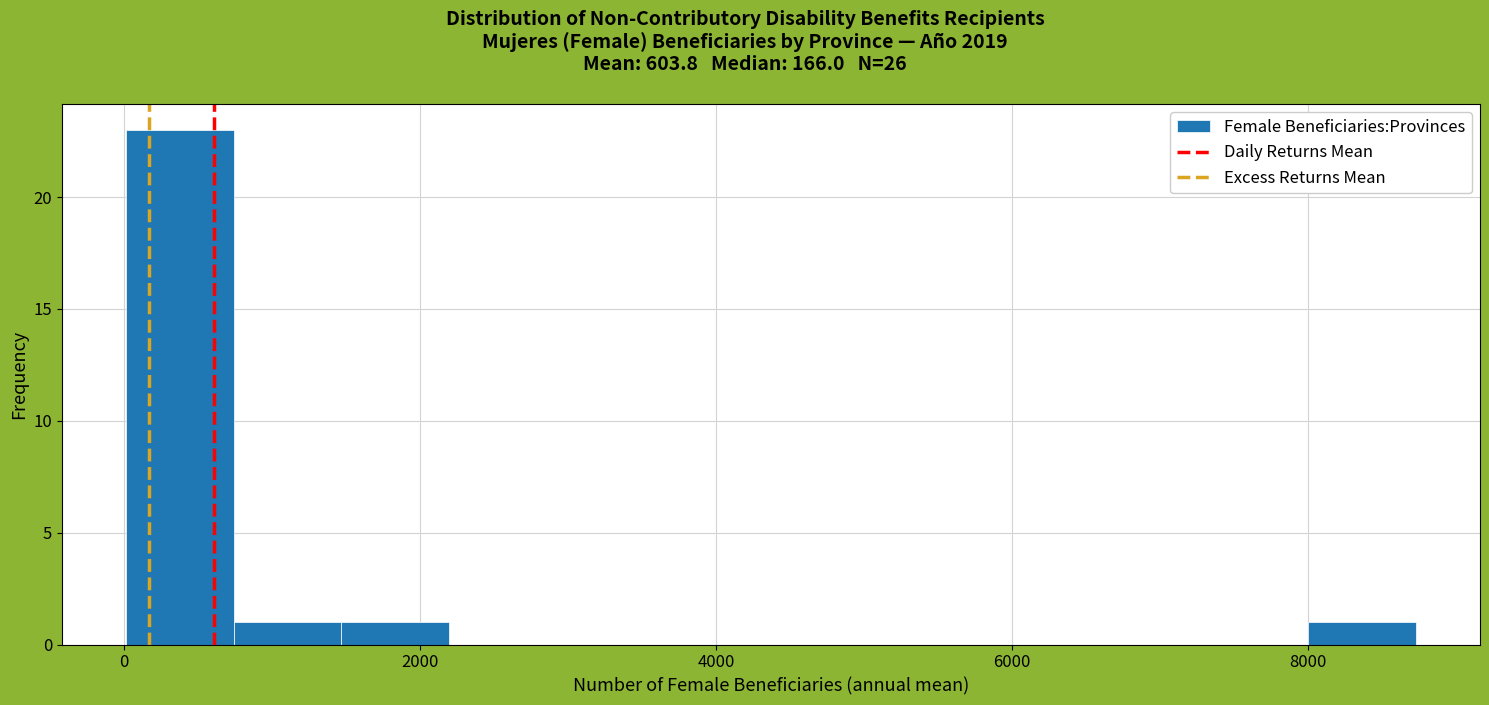

Read against the x-axis, roughly where is the centre of the tallest bar?

400